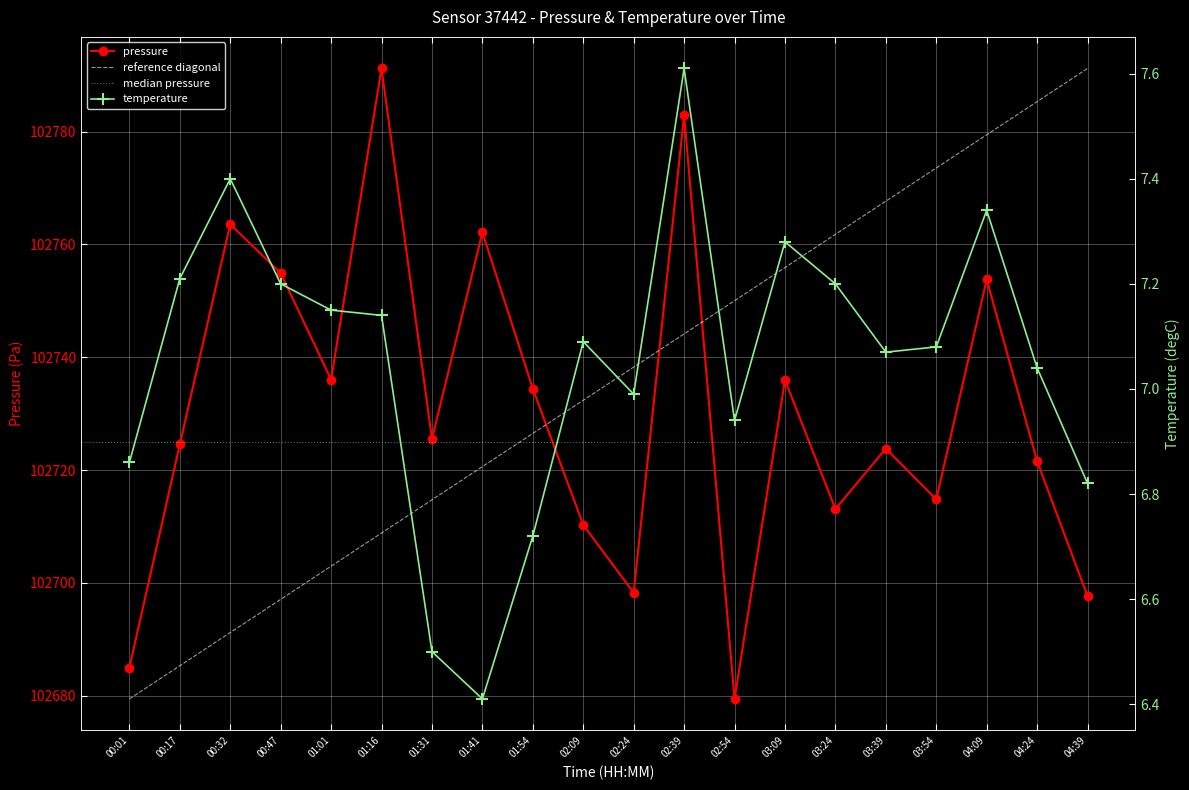

What is the value of the temperature point at the 15th from the left?

7.2